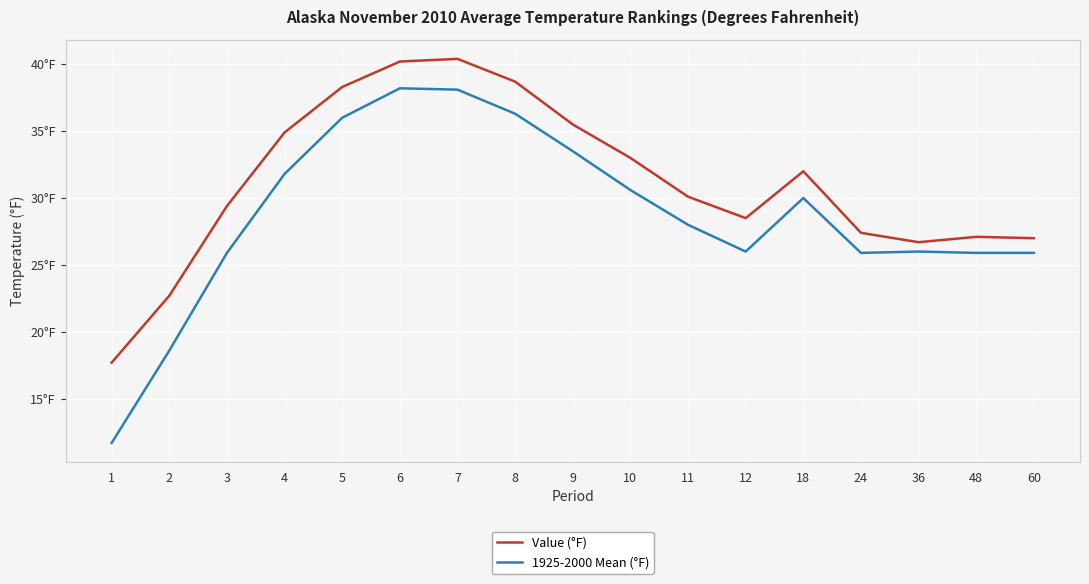

At how many categories does at least one series exceed 19?

16